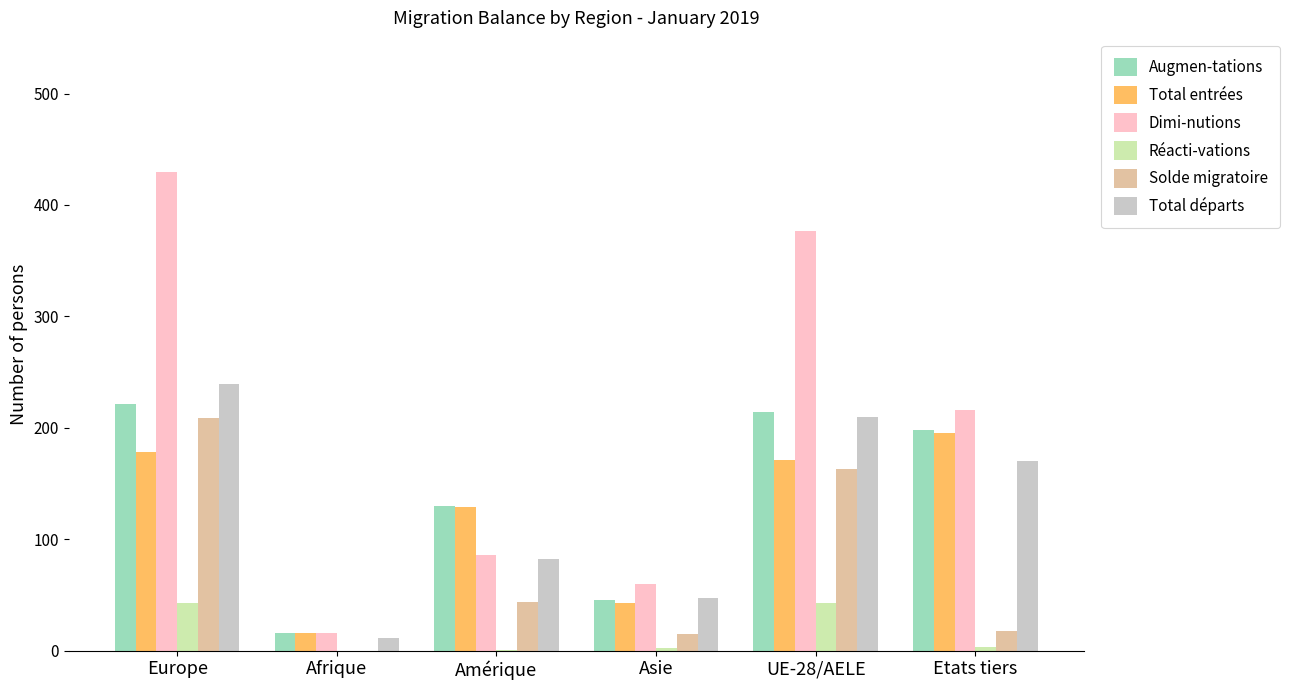

Which series changed the most between Europe and Amérique?

Dimi-nutions